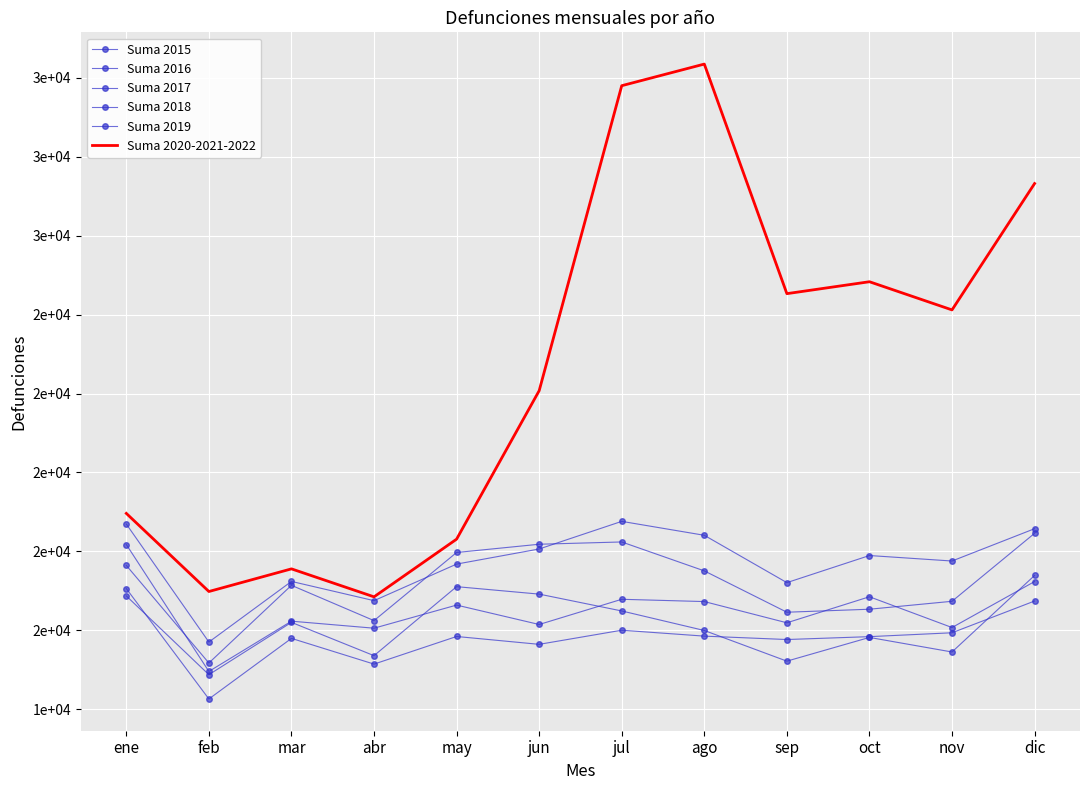

What position from the left is nov?

11